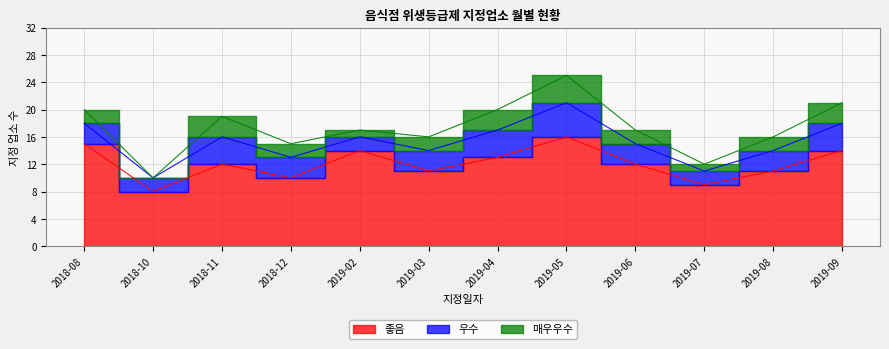

At which category does 우수 reach its first local valley?

2018-10